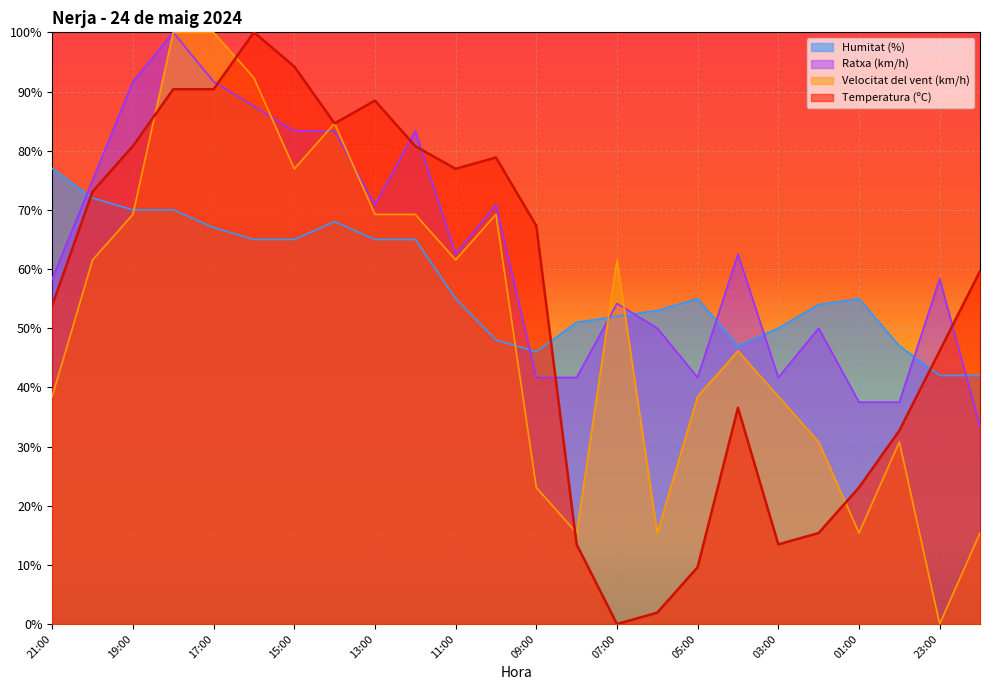

How many interior local peaks does the Ratxa (km/h) series have?

7